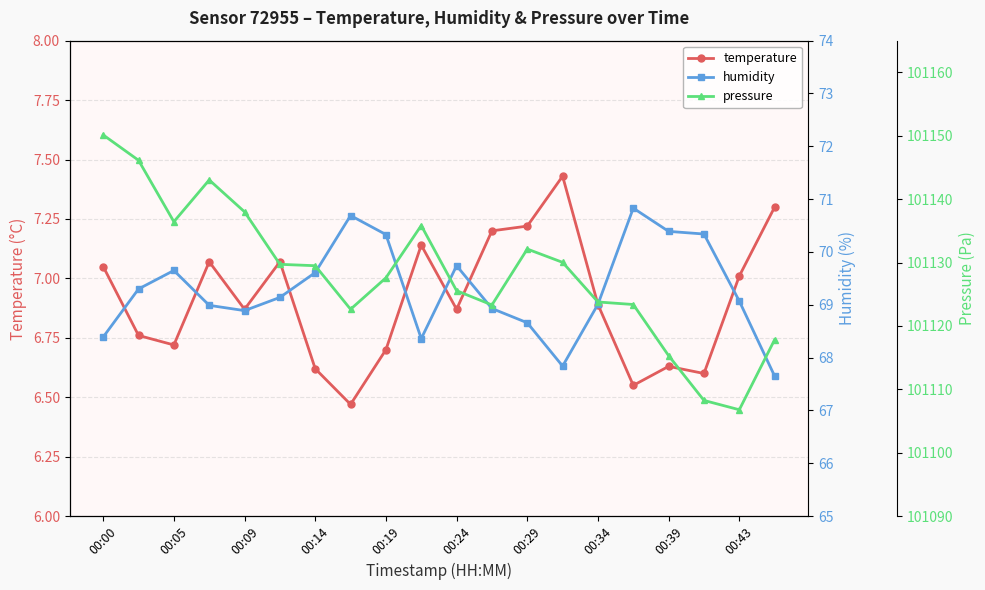

Does the chart display data point markers on the line(s)?

Yes